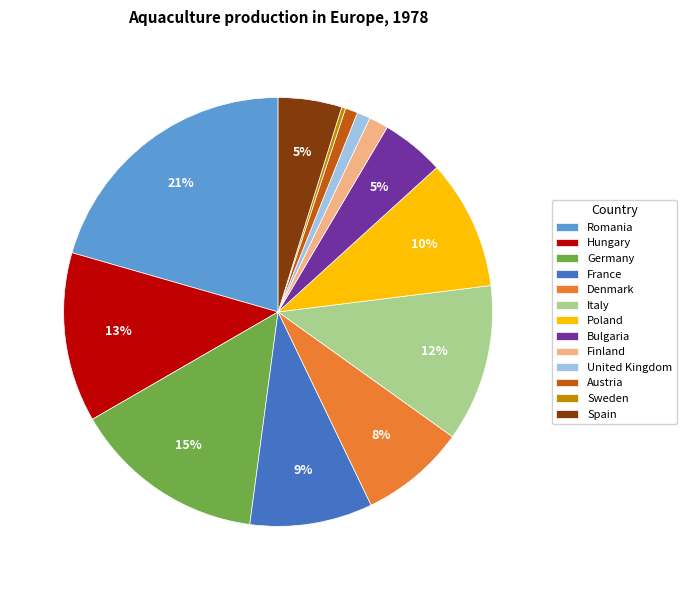

What percentage is the Bulgaria slice, to the nearest percent?

5%